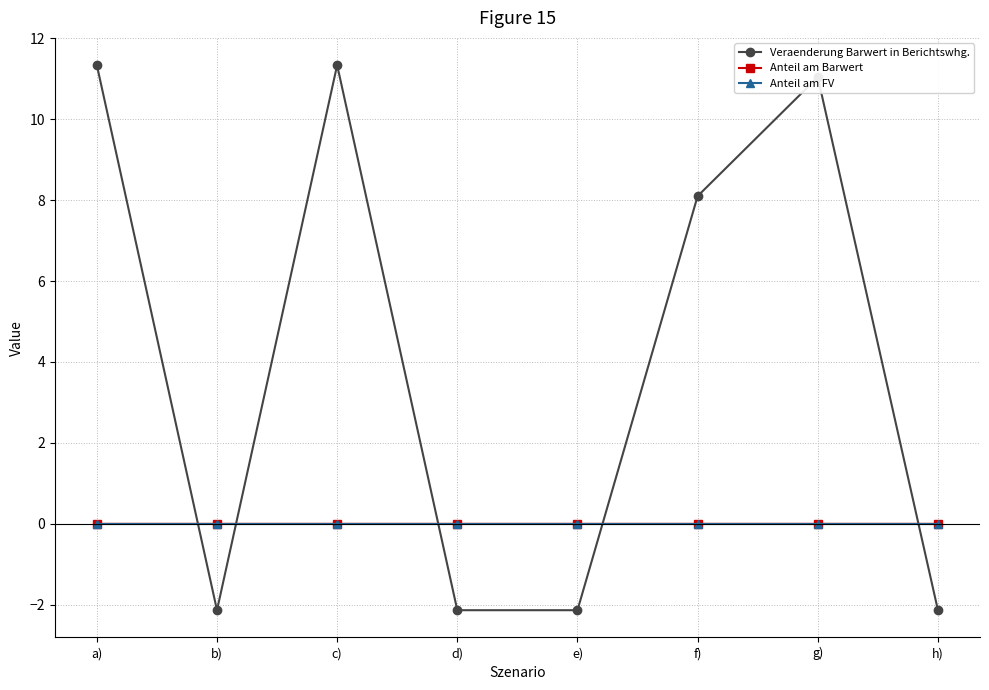

What is the smallest value displayed?

-2.1